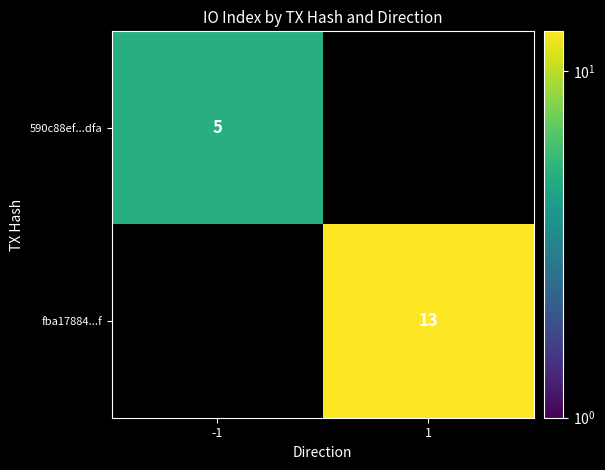

The 590c88ef...dfa series shows 7 at -1. True or false?

False